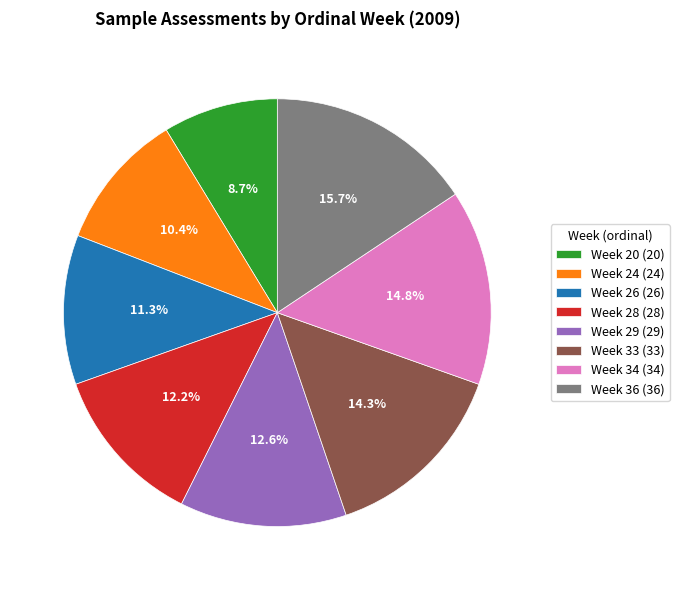

To the nearest percent, what portion does Week 28 represent?

12%